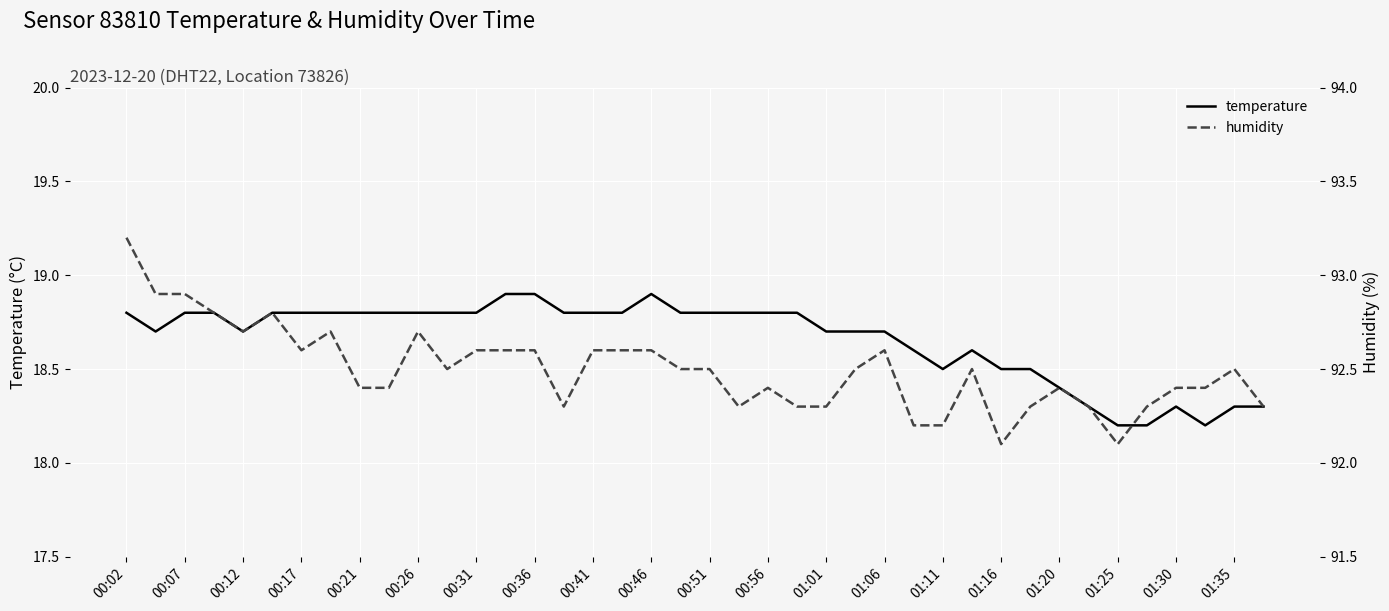

True or false: temperature has more than 1 points higher than both neighbors.

True